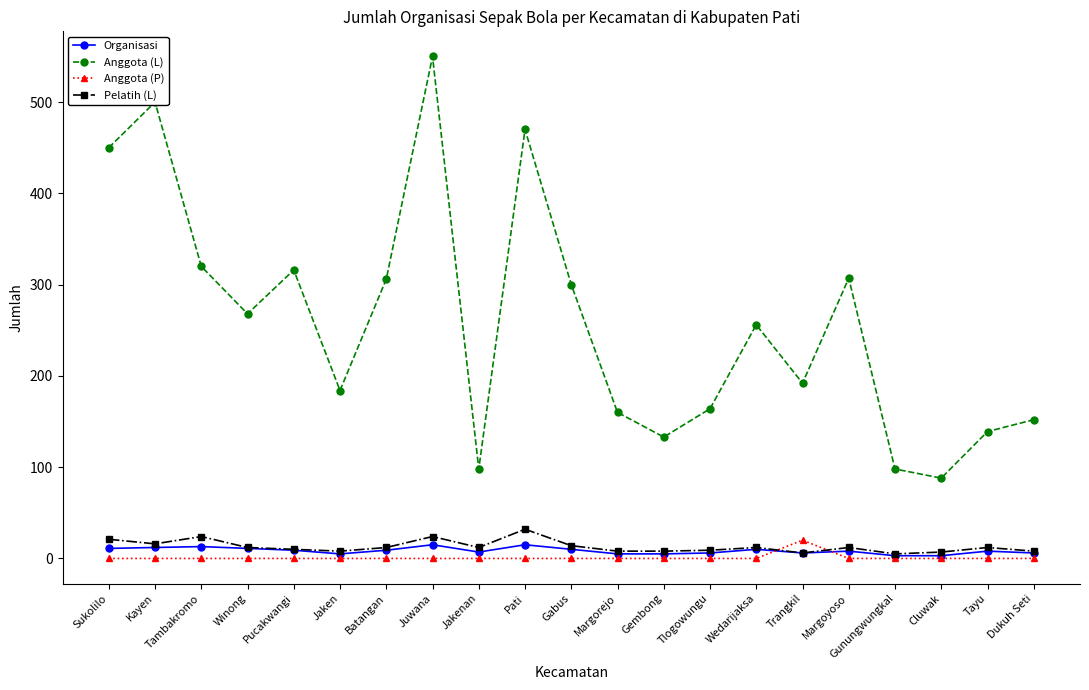

What is the difference between the maximum and minimum values in the Anggota (P) series?

20